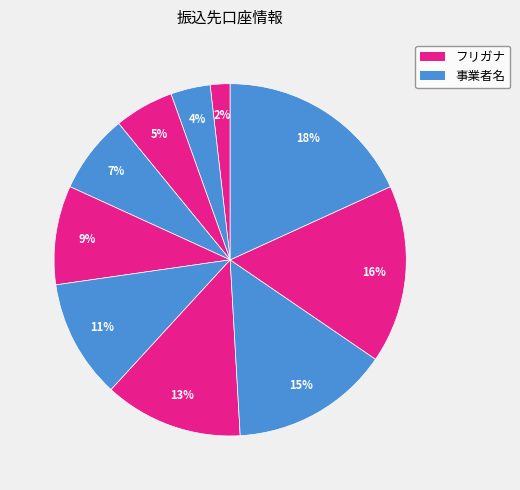

Count the number of slices in the pie.

10